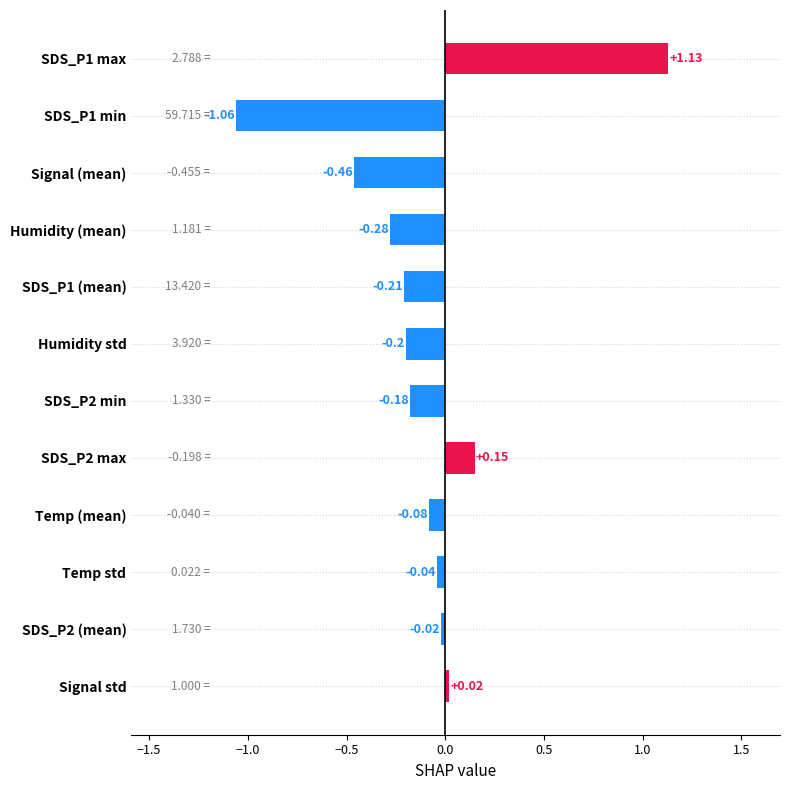

At which category does the chart reach its minimum across all series?

SDS_P1 min